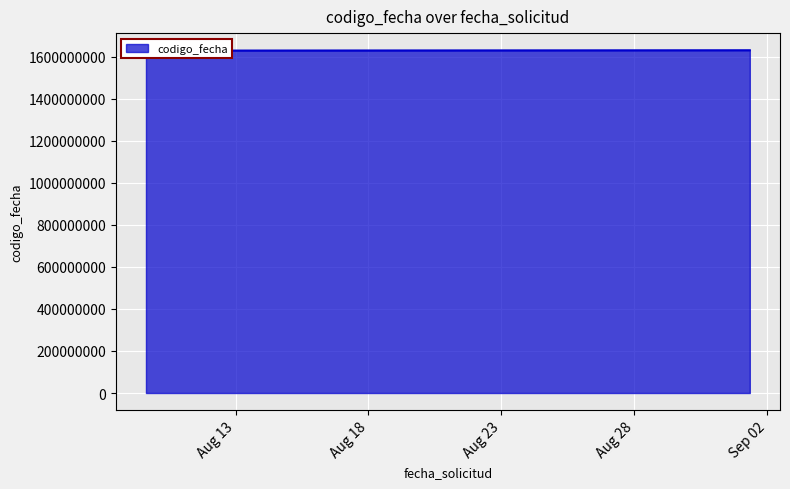

What is the maximum value shown in the chart?

1630487267